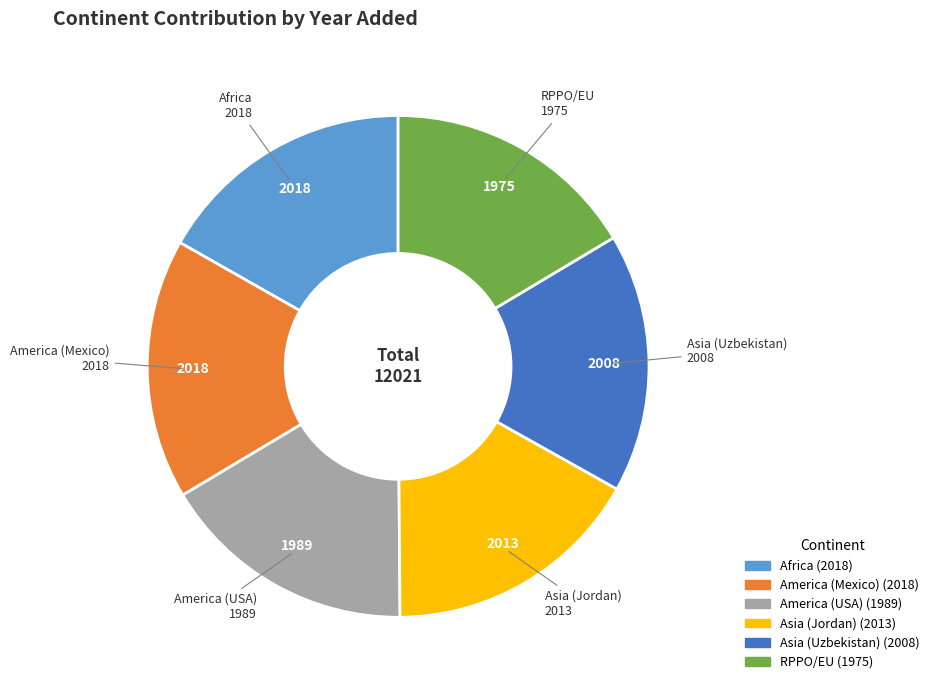

Does any single category account for the majority?

No